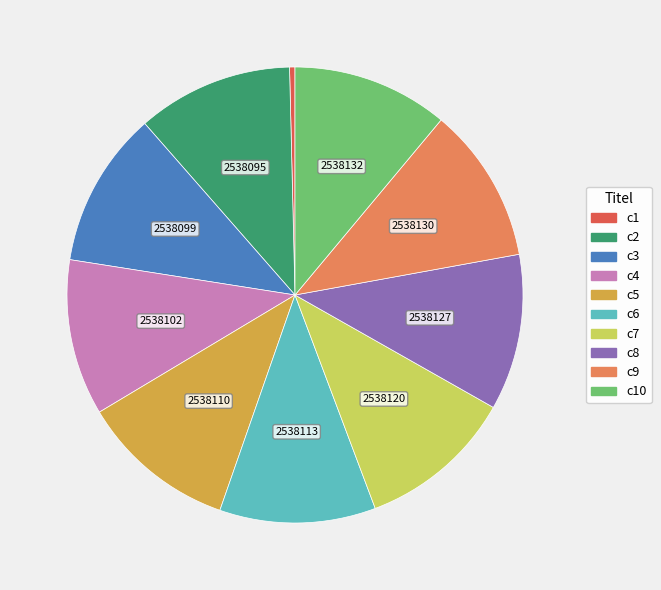

Does any single category account for the majority?

No